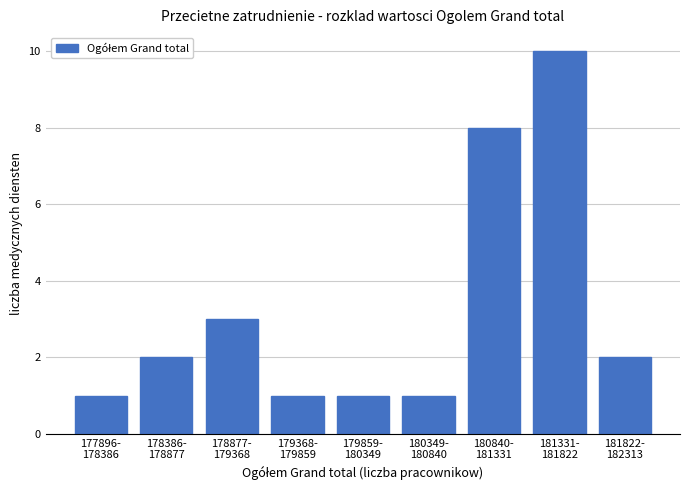

Reading left to right, extract all data points from this chart.

1	2	3	1	1	1	8	10	2